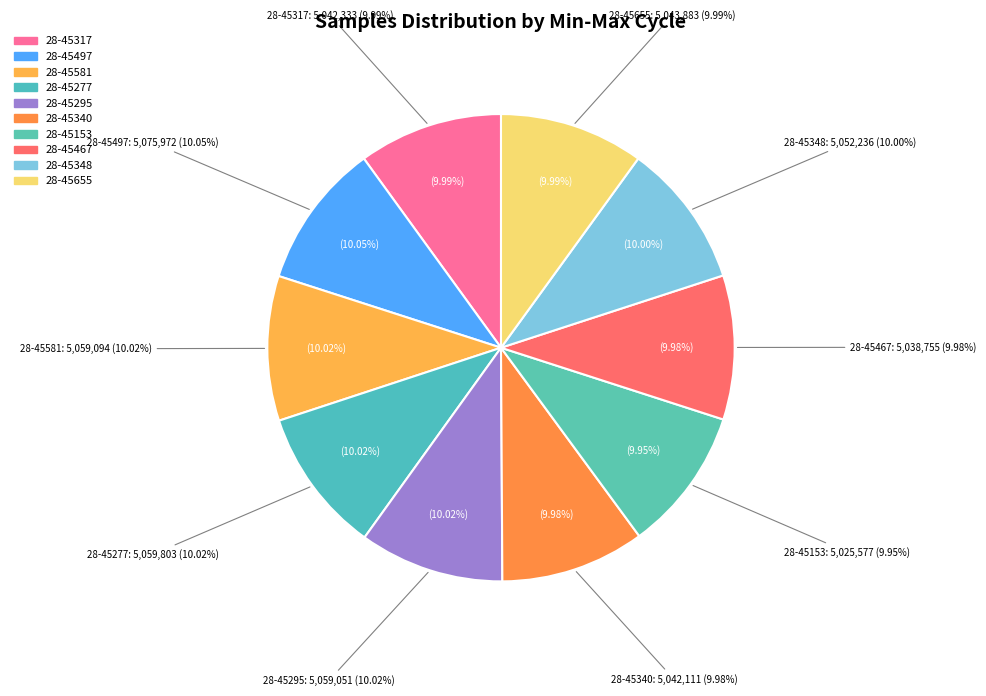

Is it true that 28-45295 is 10% of the pie?

True